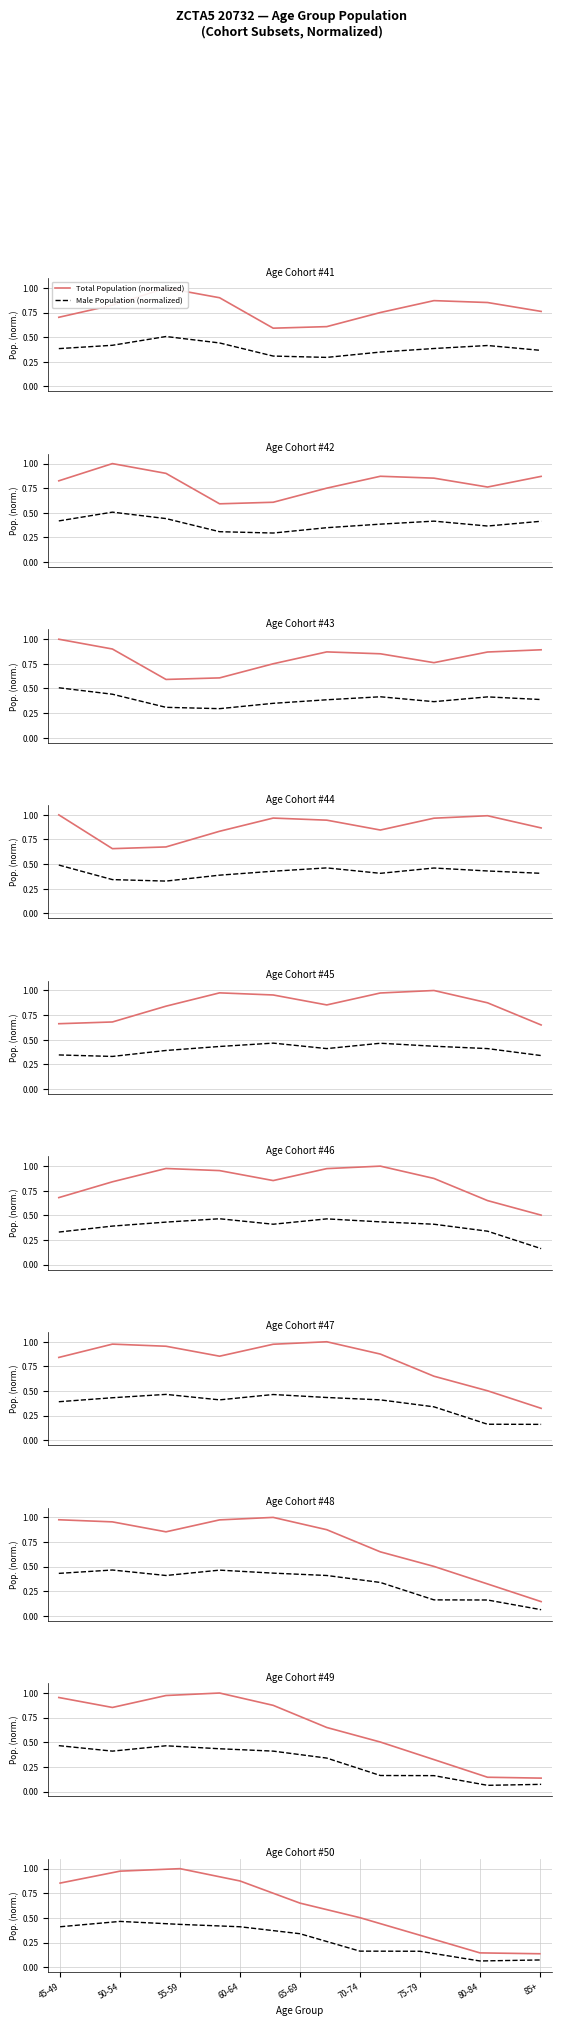

How many categories are shown in the chart?

9